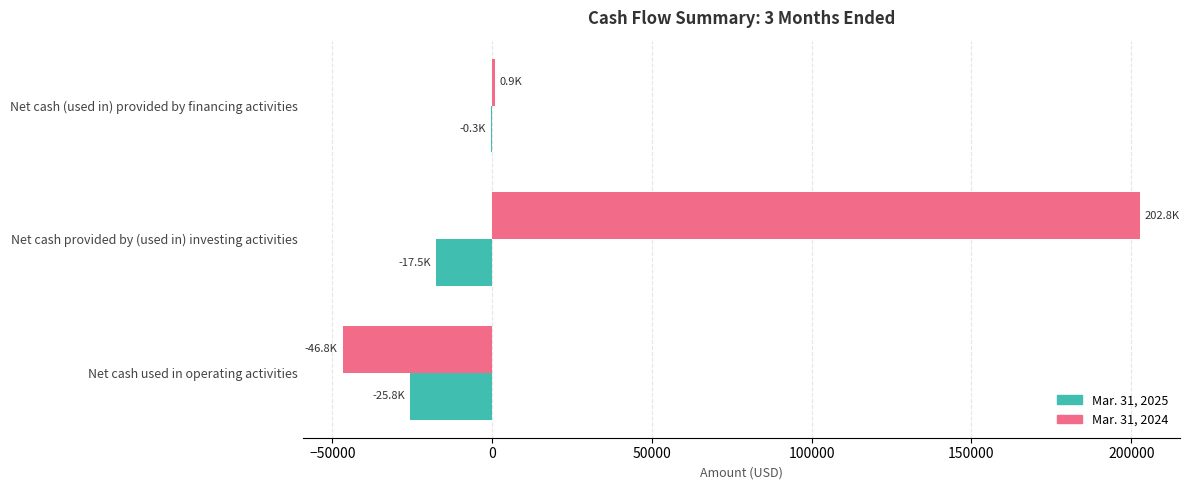

At which label does Mar. 31, 2024 reach its peak?

Net cash provided by (used in) investing activities